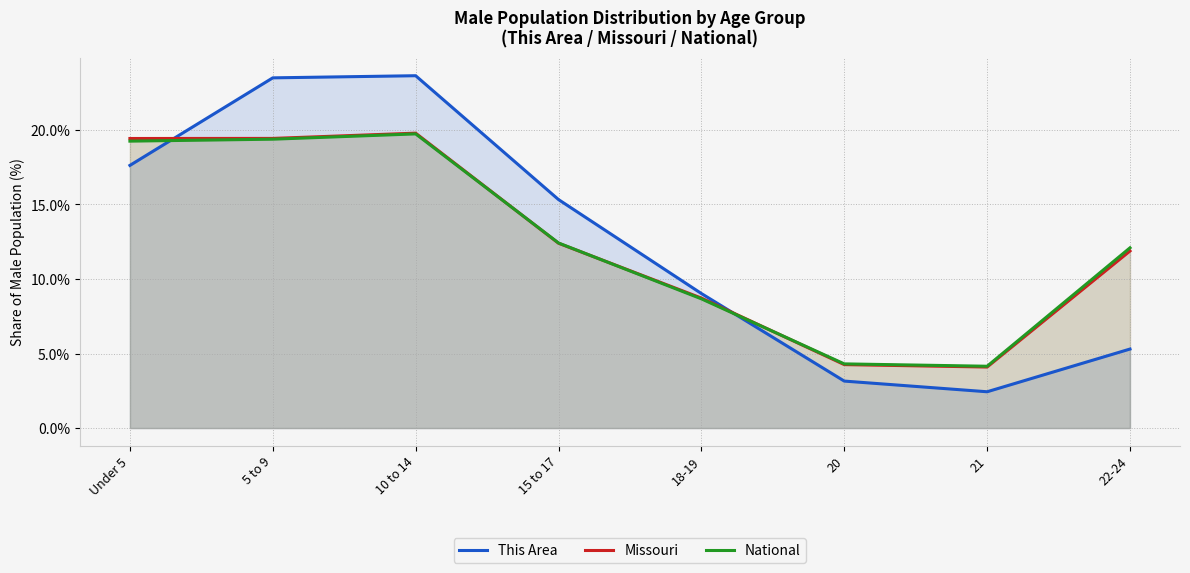

Which category has the lowest value in the This Area series?

21